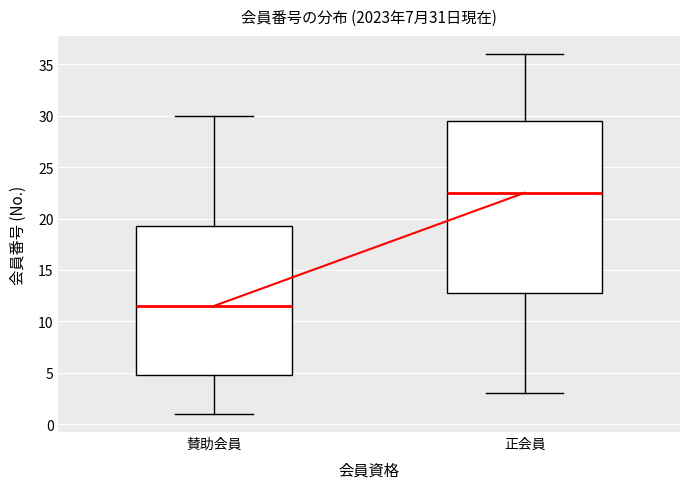

Which box's median line is the highest?

正会員